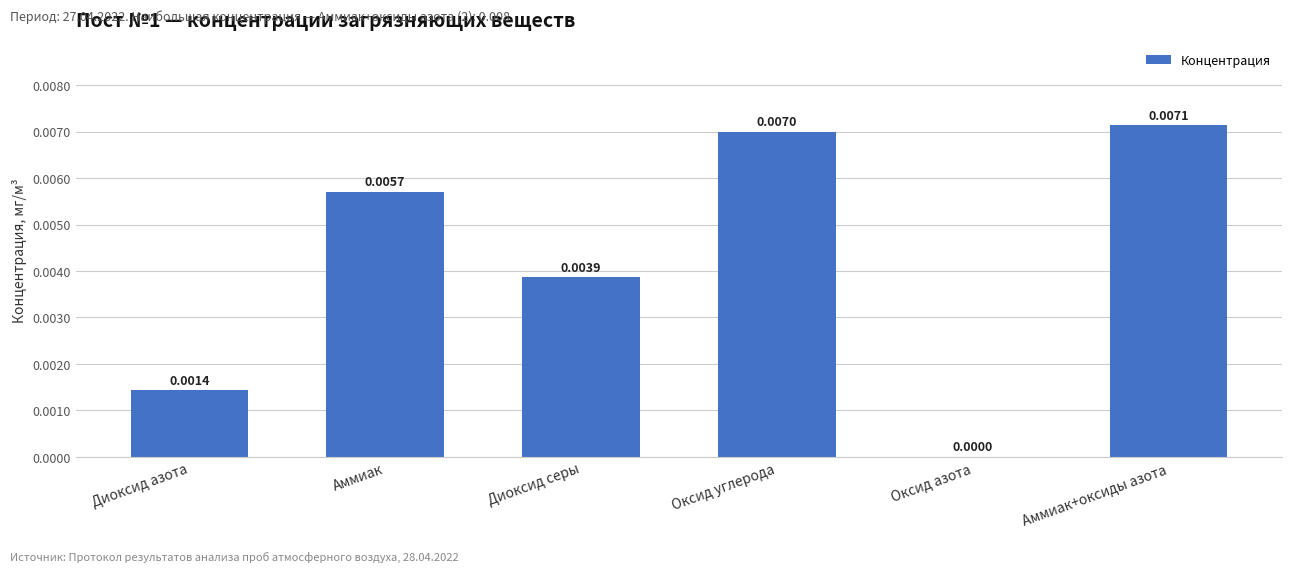

Where is the data nearest to the value 0?

Оксид азота